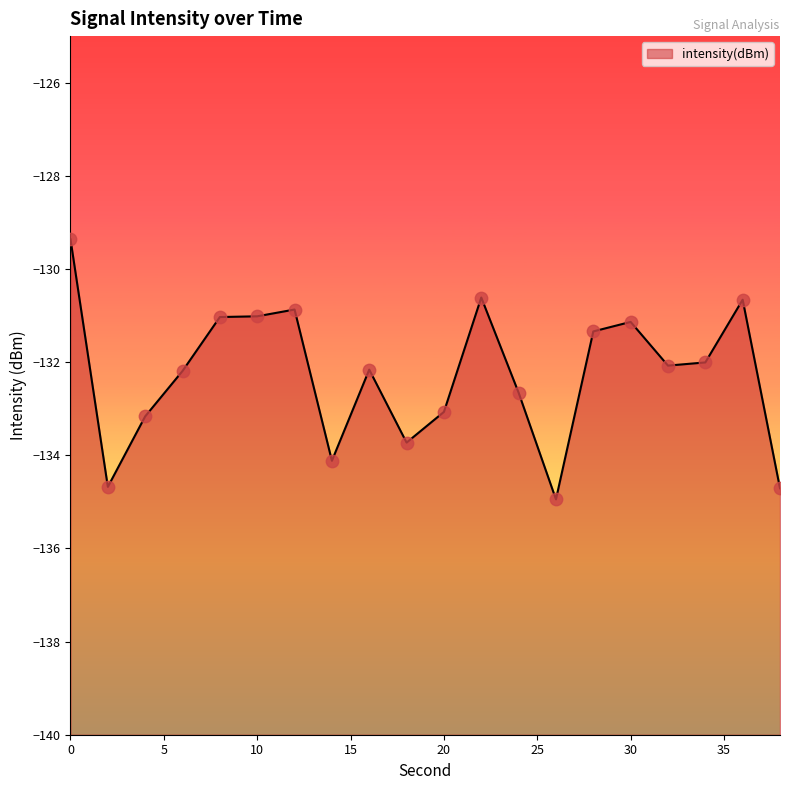

Which has a higher value, 26 or 32?

32